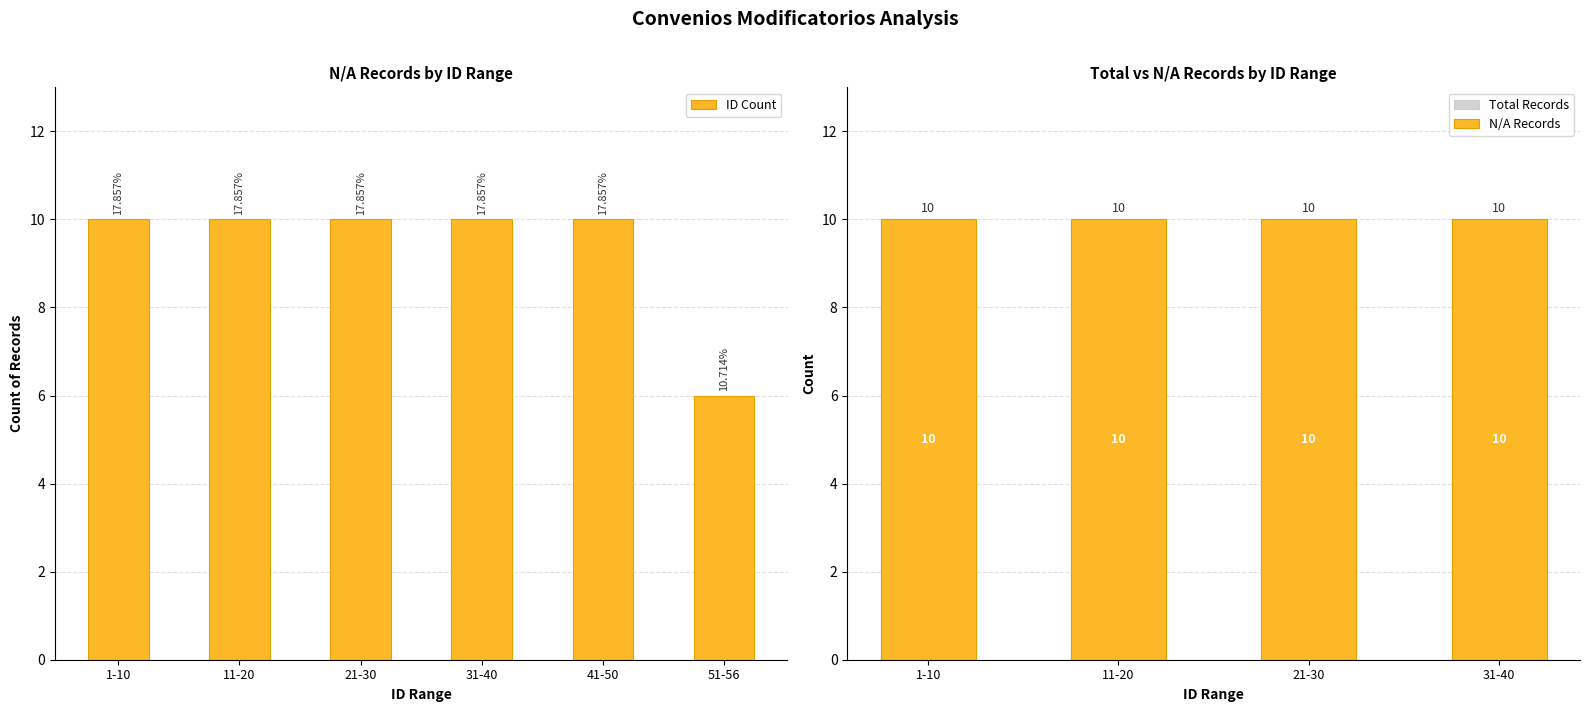

True or false: the data shows 4 at 11-20.

False